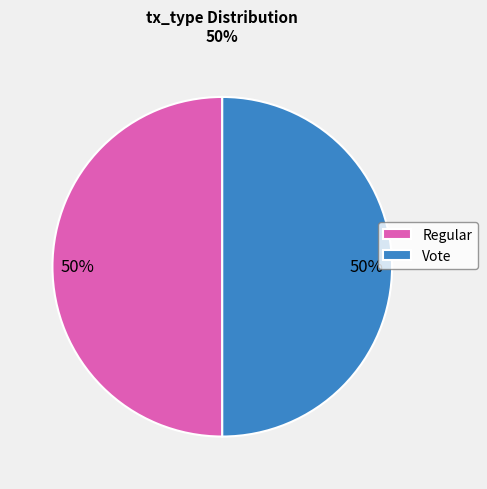

What is the ratio of the value at Regular to the value at Vote?

1.0